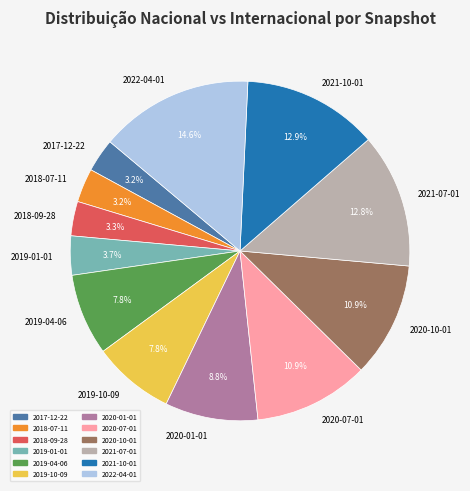

Approximately how many times larger is the value at 2021-10-01 compared to 2018-09-28?

3.9